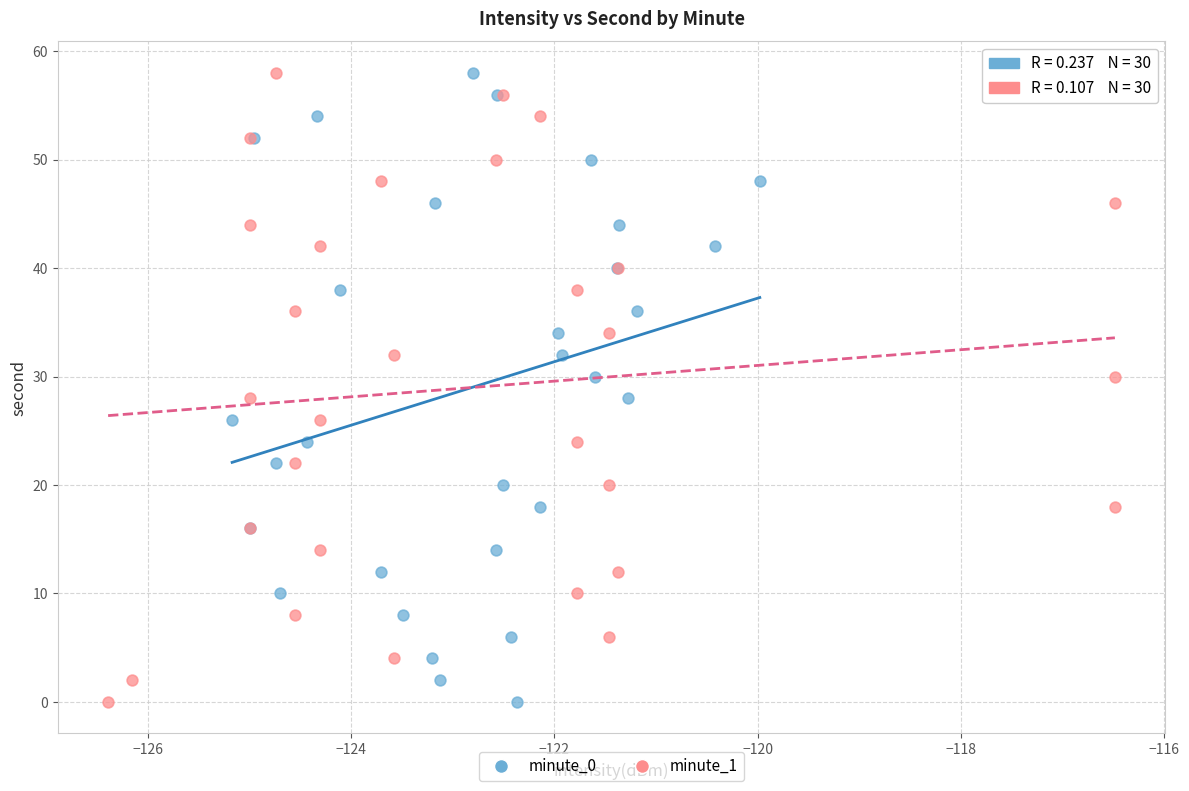

What are all the series names shown in the legend?

minute_0, minute_1